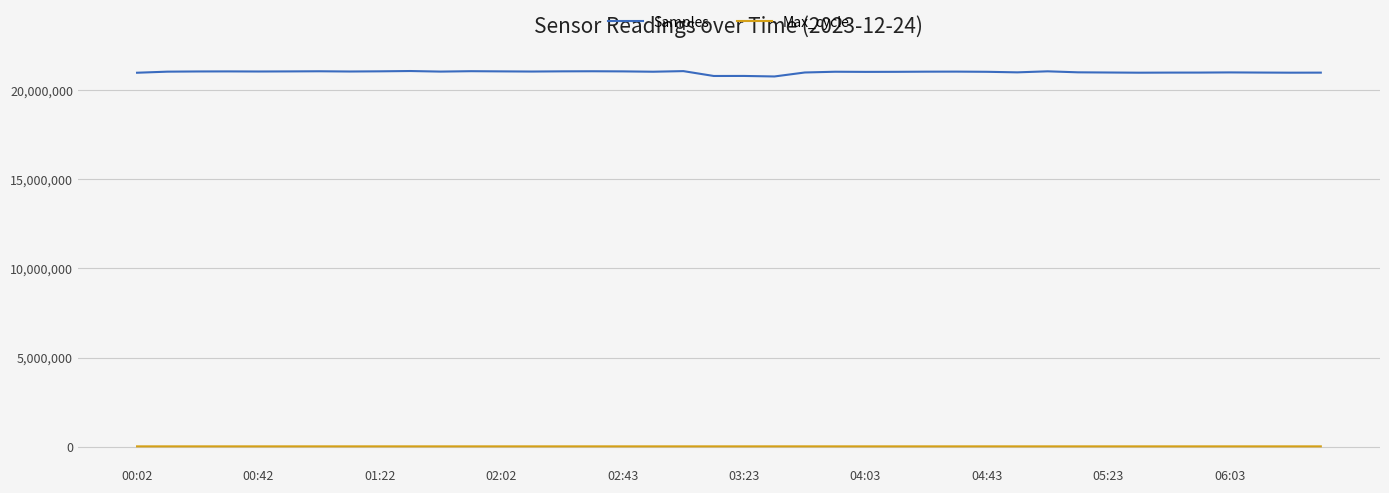

True or false: Samples and Max_cycle intersect in this chart.

False